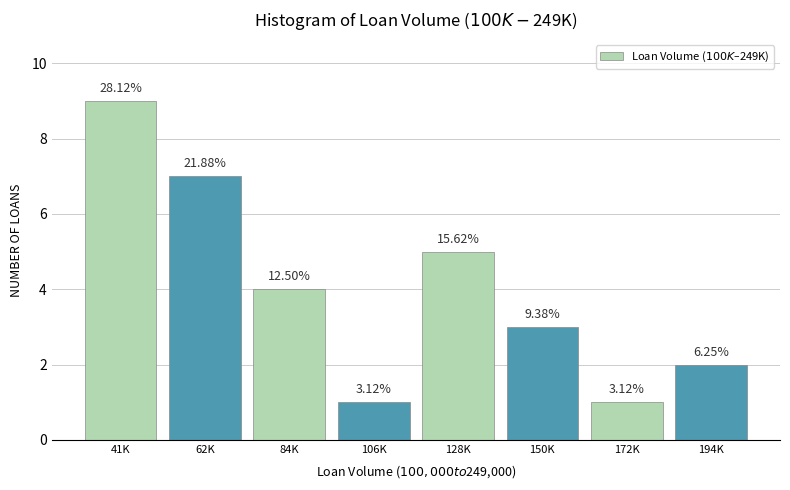

How many bars are there in total?

8